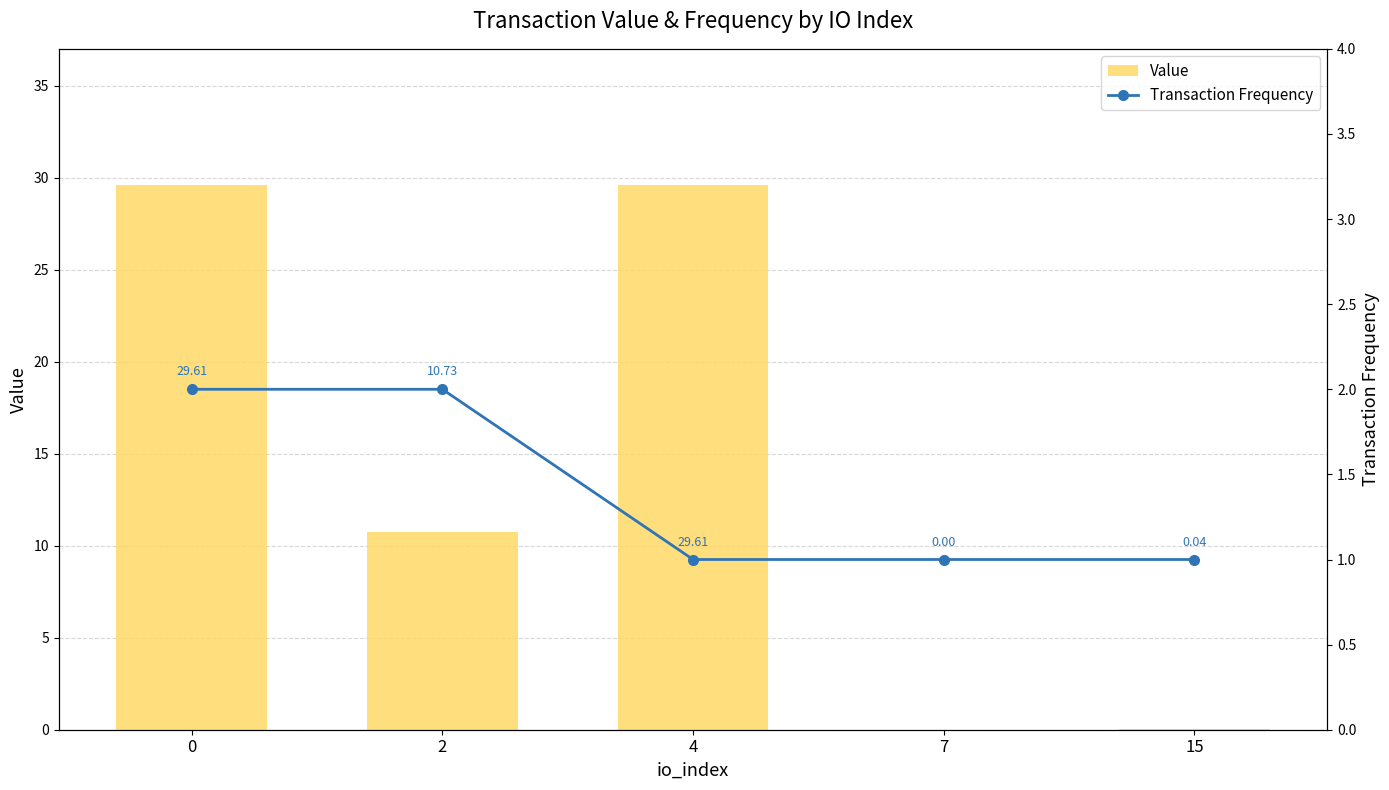

The Value series shows 16.7 at 0. True or false?

False